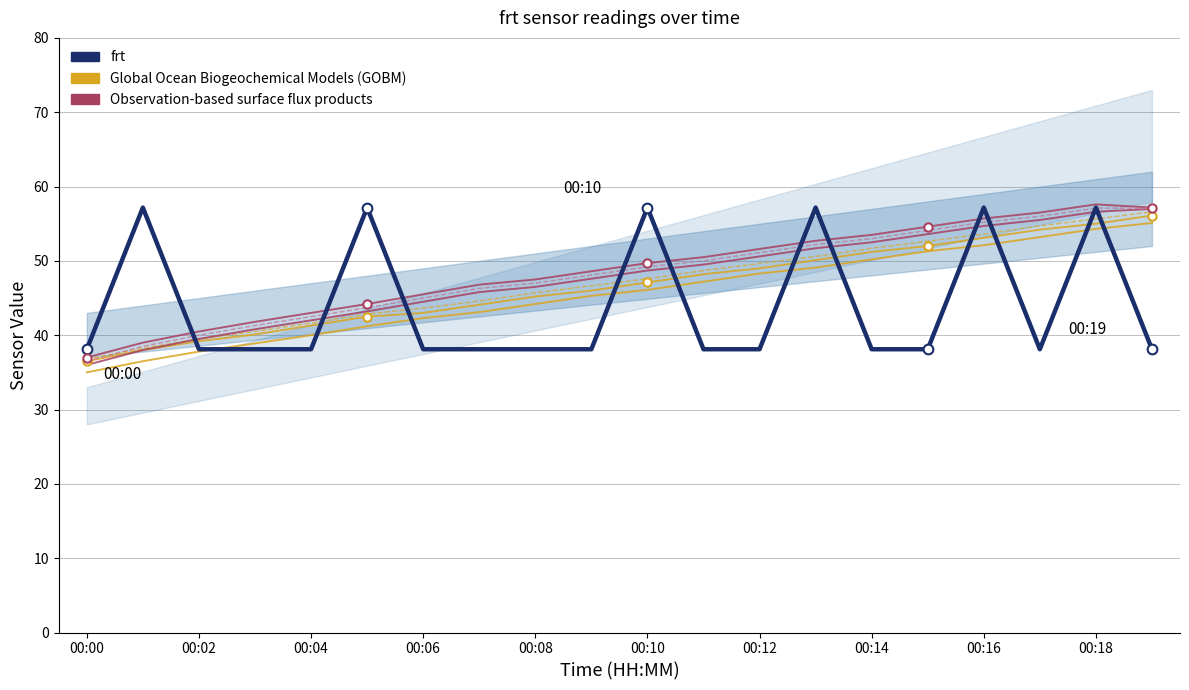

True or false: Global Ocean Biogeochemical Models (GOBM) and Observation-based surface flux products intersect in this chart.

False